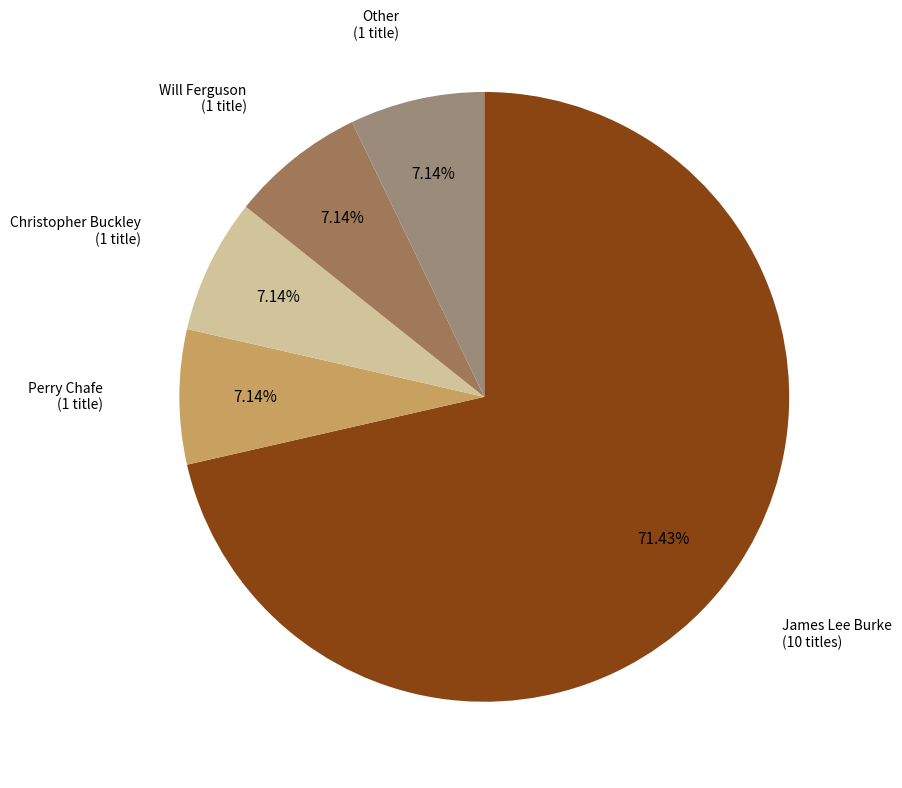

To the nearest percent, what is the difference between the largest and smallest slice percentages?

64%